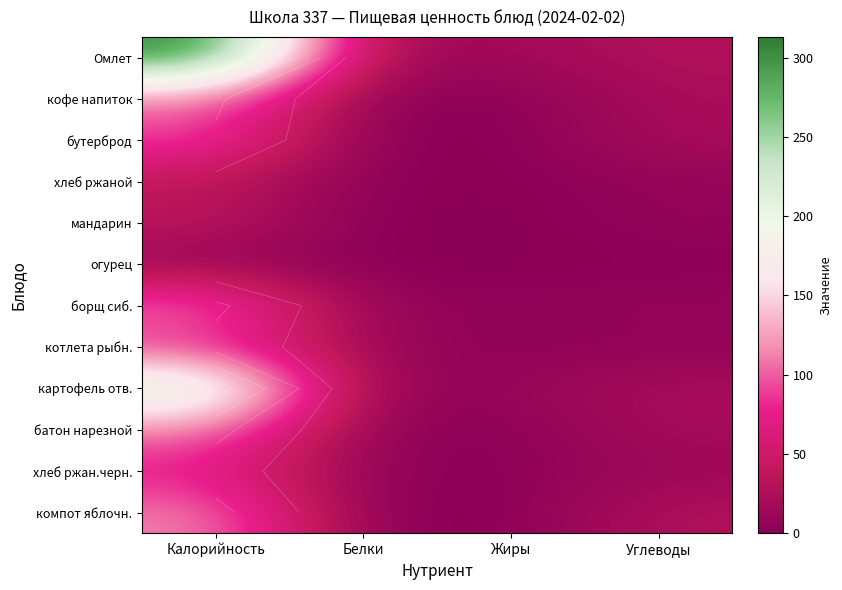

What is the sum of all хлеб ржан.черн. values?

90.3